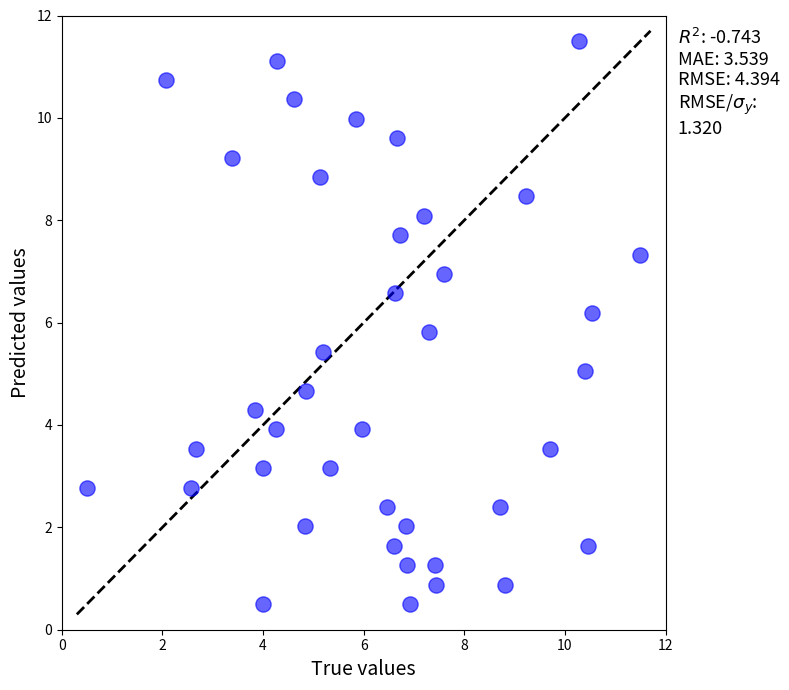

What is the range of Y values (max minus min)?

11.0